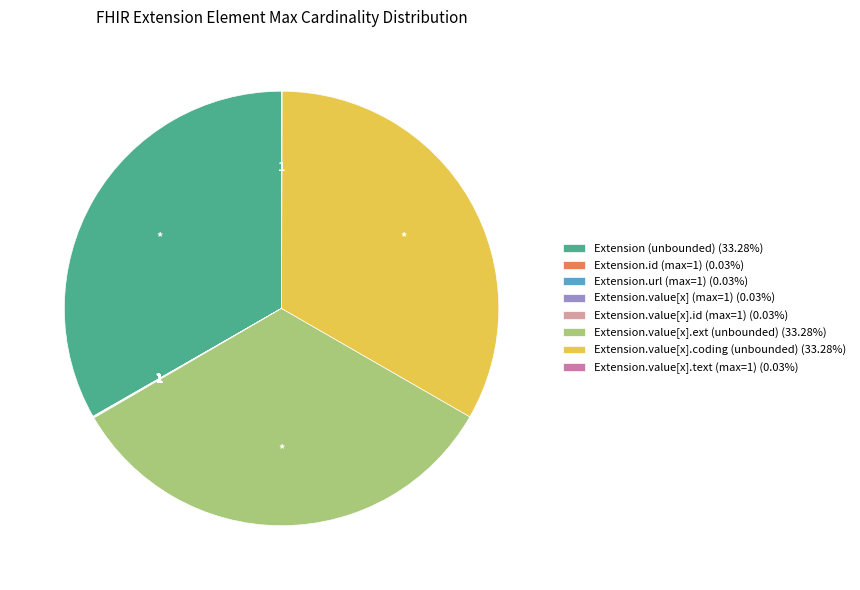

Does Extension.value[x].coding (unbounded) (33.28%) represent more than half of the total?

No